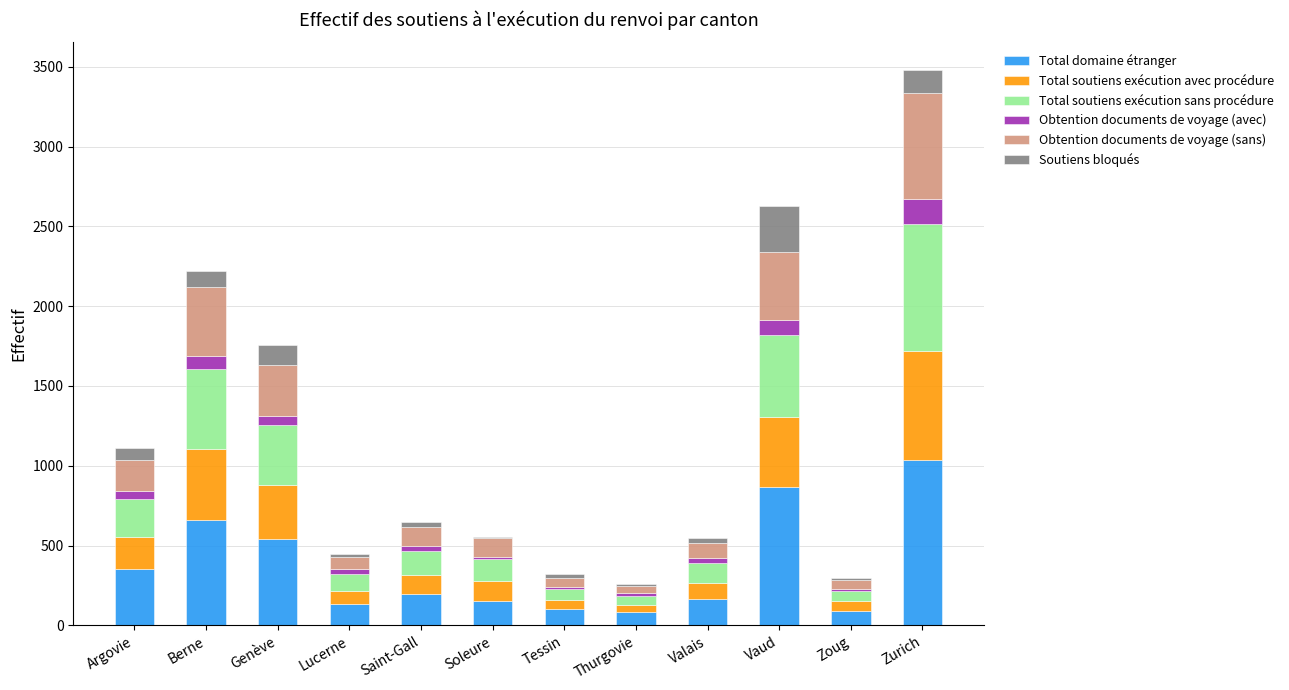

Does the chart contain stacked bars?

Yes